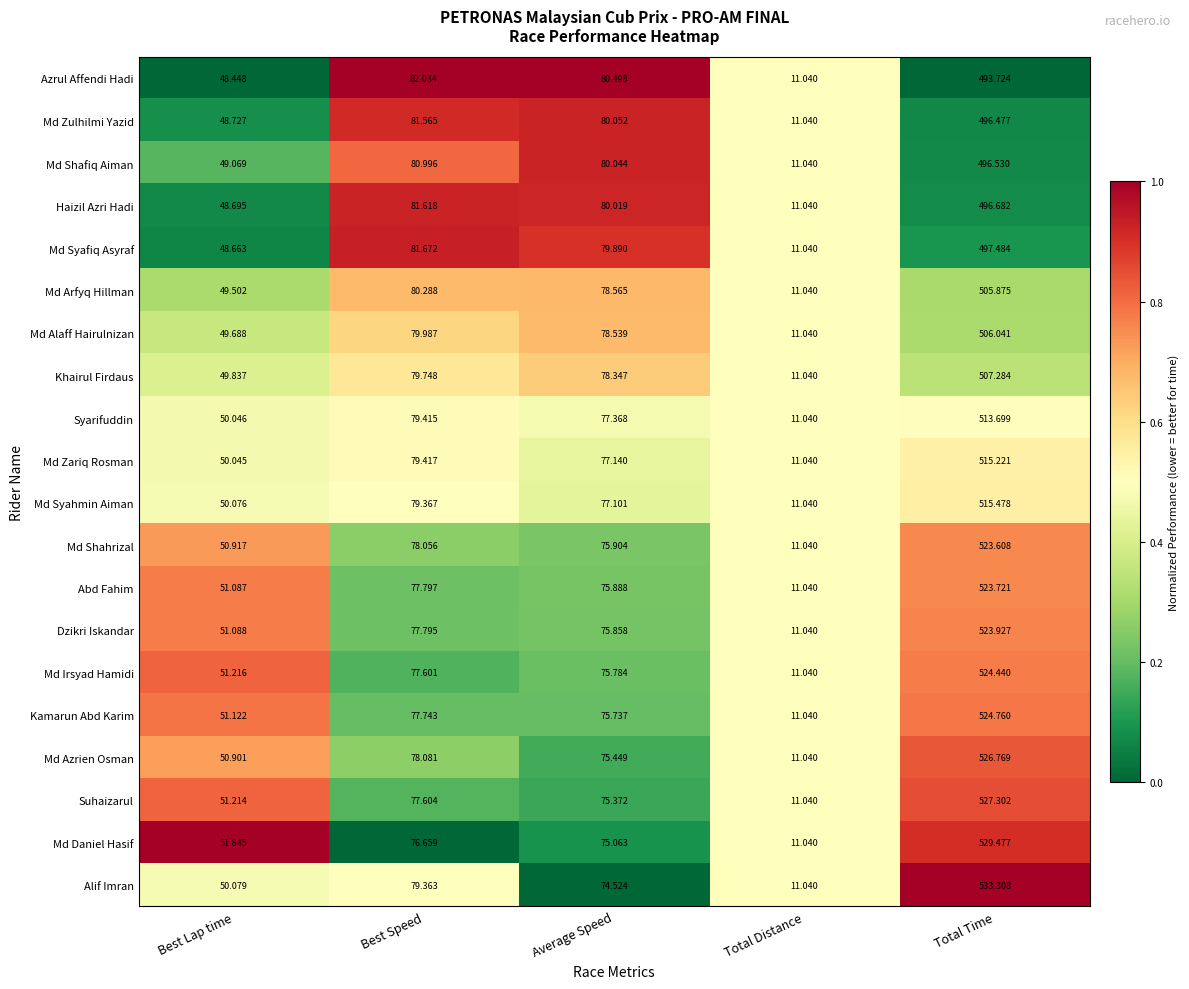

At which label is Md Alaff Hairulnizan closest to 258?

Best Speed